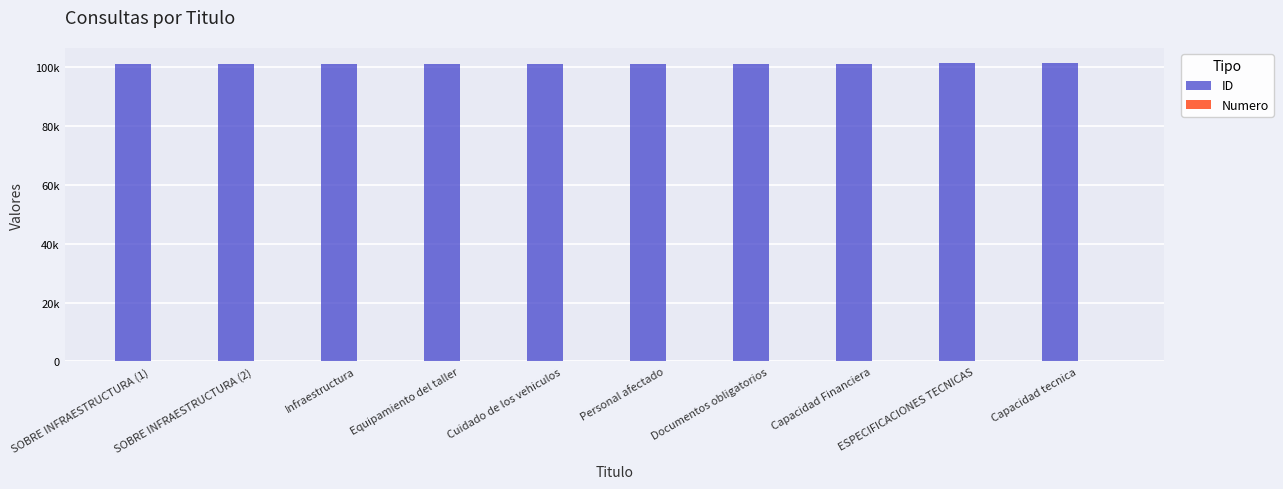

How many Numero values are between 3 and 8?

6